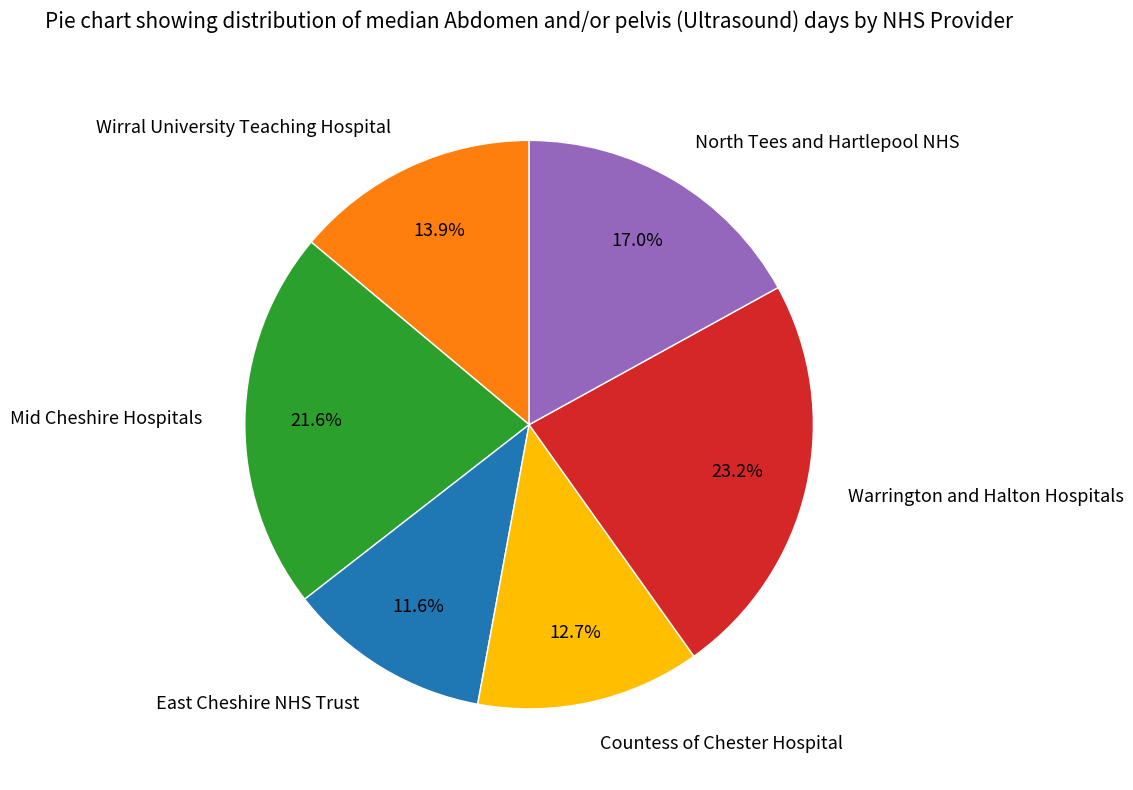

Between East Cheshire NHS Trust and Mid Cheshire Hospitals, which is larger?

Mid Cheshire Hospitals